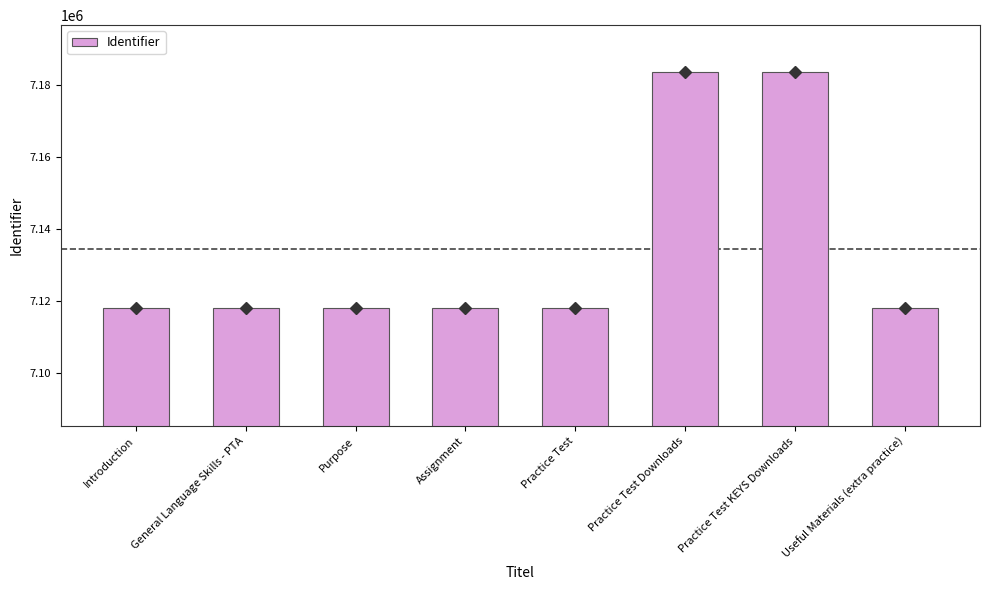

Which has a higher value, Practice Test or Practice Test KEYS Downloads?

Practice Test KEYS Downloads